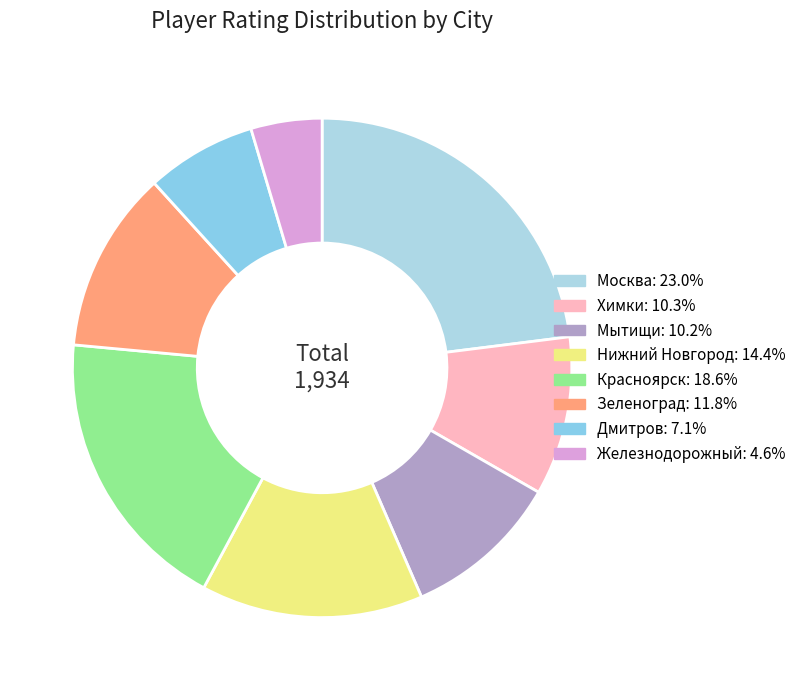

What is the ratio of the value at Нижний Новгород to the value at Мытищи?

1.4